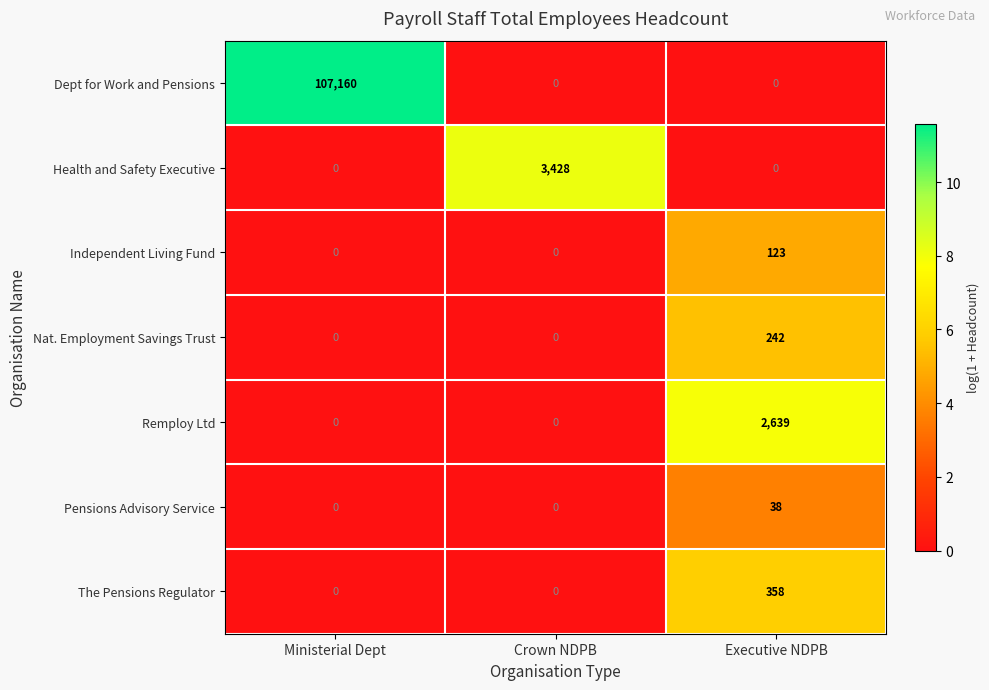

What is the maximum value shown in the chart?

107160